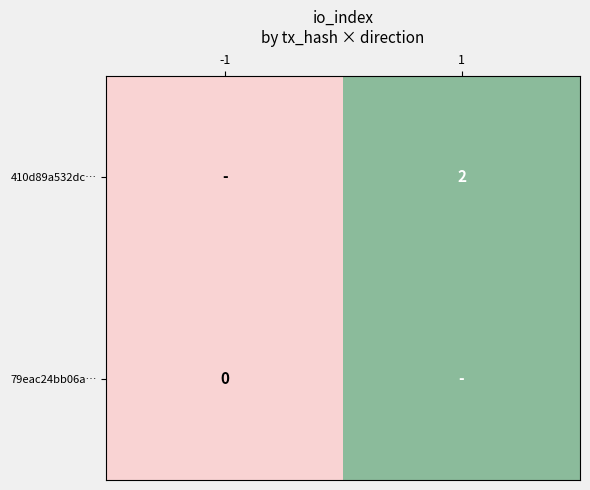

Is the value of 79eac24bb06a… at -1 greater than the value of 410d89a532dc… at 1?

No